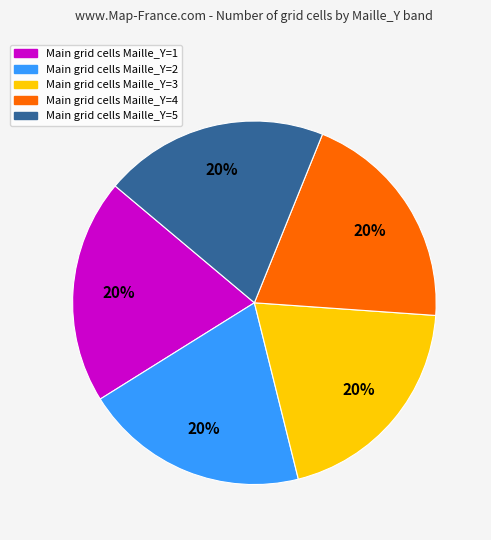

Does any single category account for the majority?

No